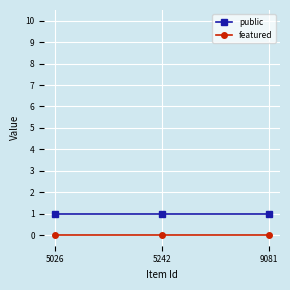

How many lines are shown in the chart?

2